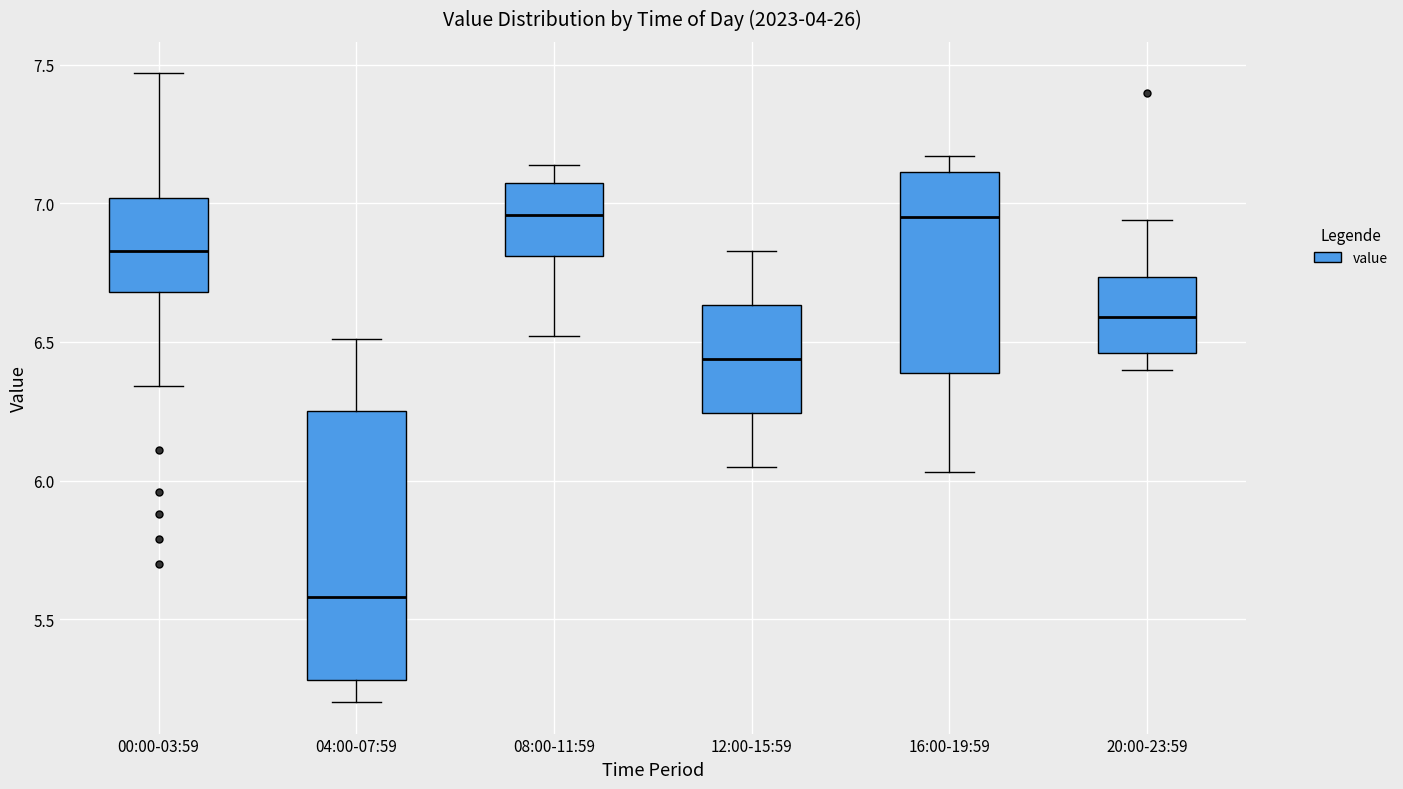

Reading left to right, read every box against the y-axis: the position of its median line, the range the box covers, and the ends of its whiskers. The values are not printed on the chart, so give them approximately, as read against the axis.

00:00-03:59: median 6.85, box 6.70 to 7.00, whiskers 6.35 to 7.45
04:00-07:59: median 5.60, box 5.30 to 6.25, whiskers 5.20 to 6.50
08:00-11:59: median 6.95, box 6.80 to 7.10, whiskers 6.50 to 7.15
12:00-15:59: median 6.45, box 6.25 to 6.65, whiskers 6.05 to 6.85
16:00-19:59: median 6.95, box 6.40 to 7.10, whiskers 6.05 to 7.15
20:00-23:59: median 6.60, box 6.45 to 6.75, whiskers 6.40 to 6.95